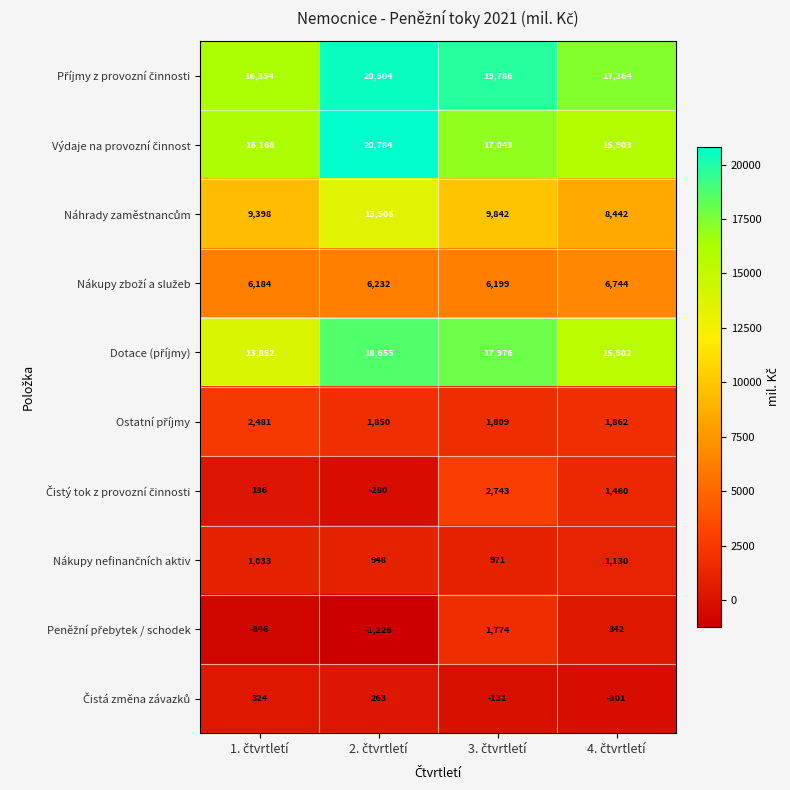

At how many categories does at least one series exceed 9901?

4